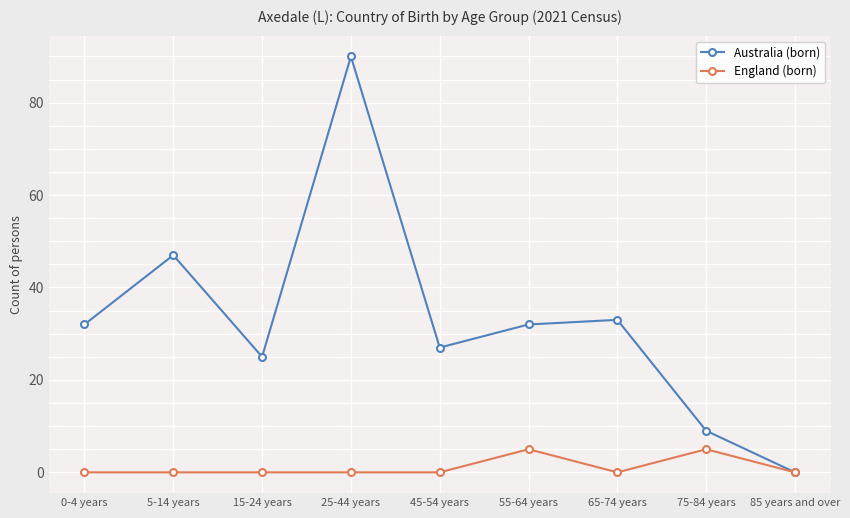

Reading left to right, extract all data points from this chart.

Australia (born): 0-4 years=32	5-14 years=47	15-24 years=25	25-44 years=90	45-54 years=27	55-64 years=32	65-74 years=33	75-84 years=9	85 years and over=0
England (born): 0-4 years=0	5-14 years=0	15-24 years=0	25-44 years=0	45-54 years=0	55-64 years=5	65-74 years=0	75-84 years=5	85 years and over=0